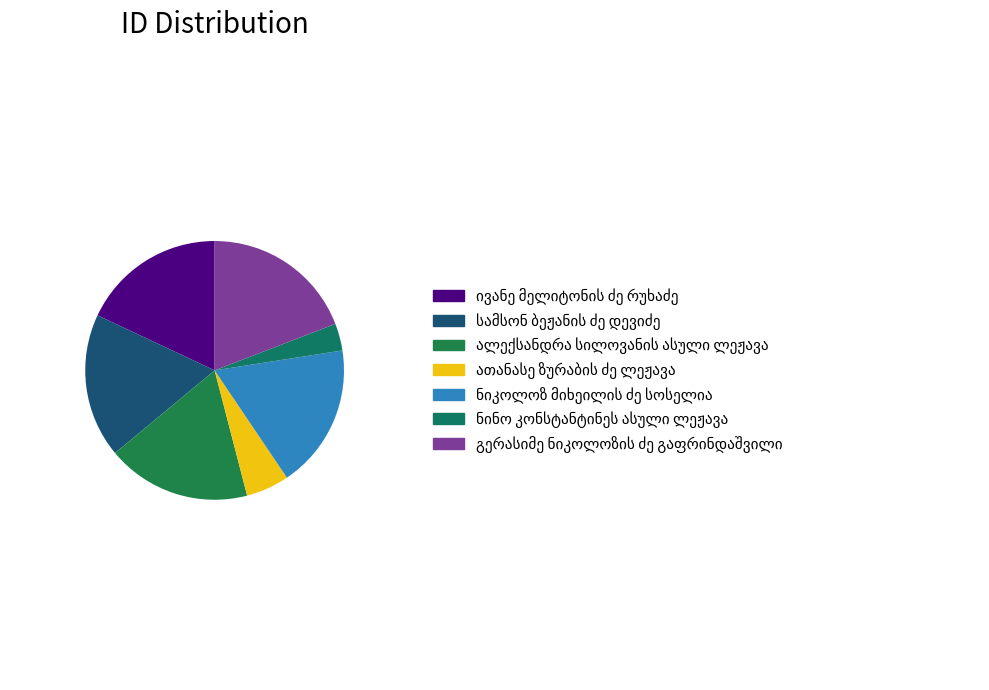

Rank the categories by value from lowest to highest.

ნინო კონსტანტინეს ასული ლეჟავა, ათანასე ზურაბის ძე ლეჟავა, ივანე მელიტონის ძე რუხაძე, სამსონ ბეჟანის ძე დევიძე, ალექსანდრა სილოვანის ასული ლეჟავა, ნიკოლოზ მიხეილის ძე სოსელია, გერასიმე ნიკოლოზის ძე გაფრინდაშვილი